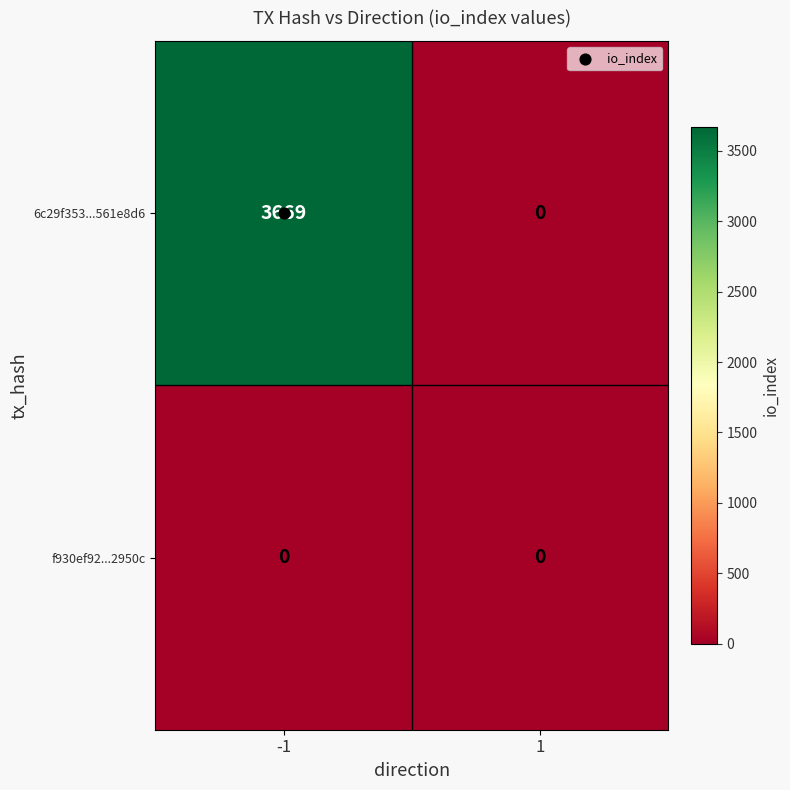

The value of 6c29f353...561e8d6 at -1 is 3669. True or false?

True